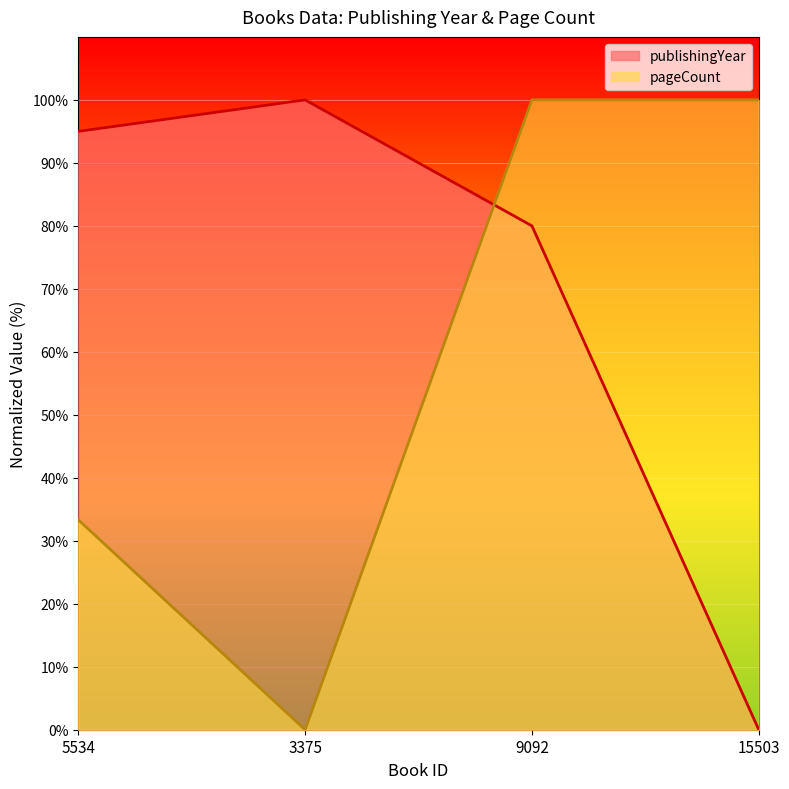

What is the label of the 3rd point from the left?

9092